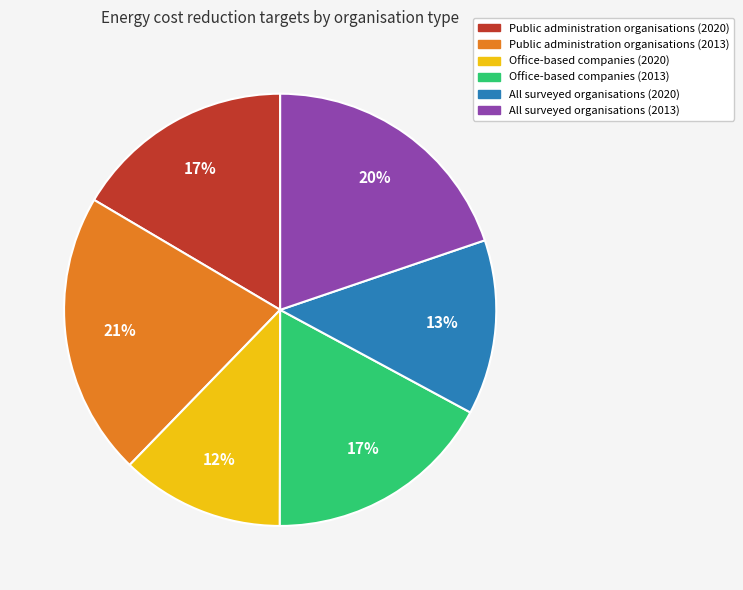

What is the smallest slice in the pie chart?

Office-based companies (2020)